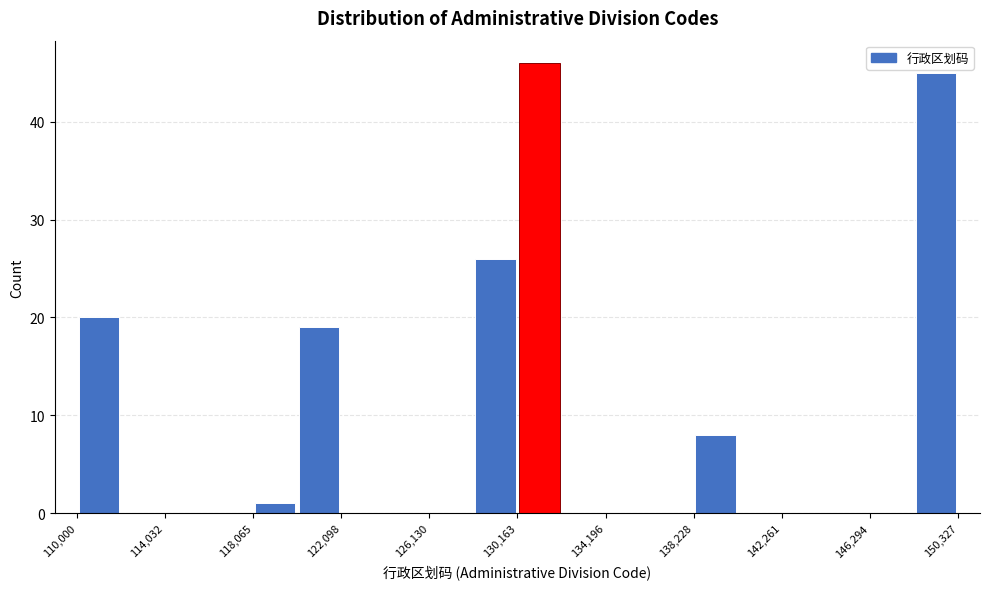

Over which range of the x-axis is the bar tallest?

130000 to 132000